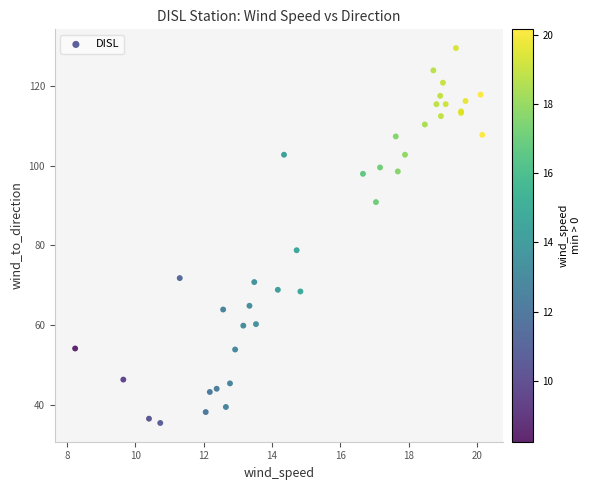

What Y value in the scatter plot is closest to 82?

78.8